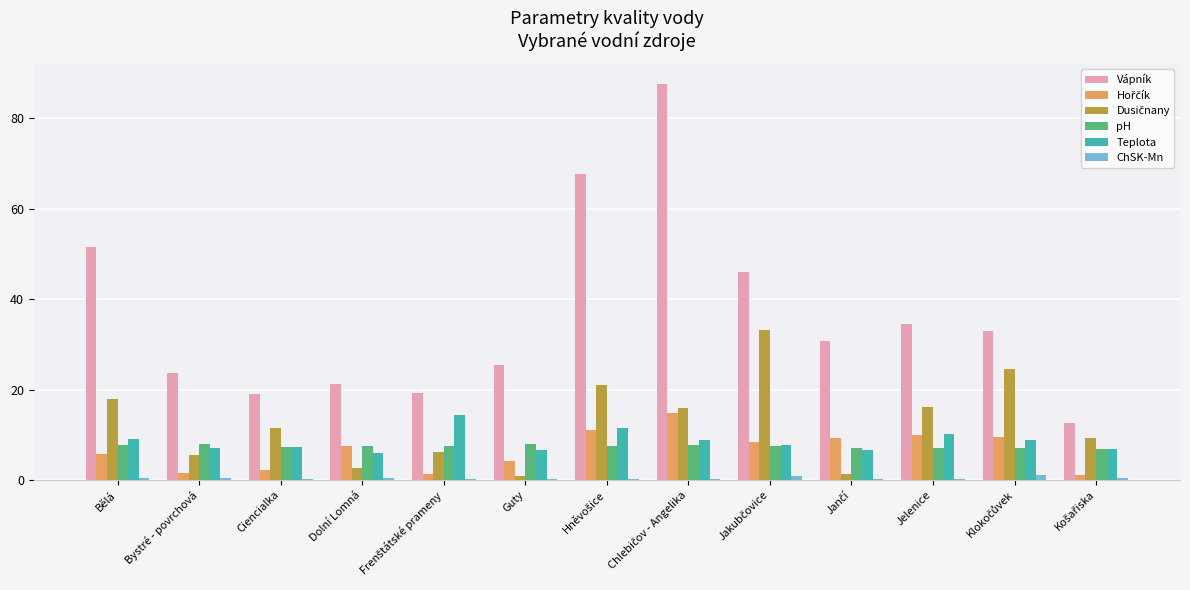

What is the sum of all pH values?

97.1